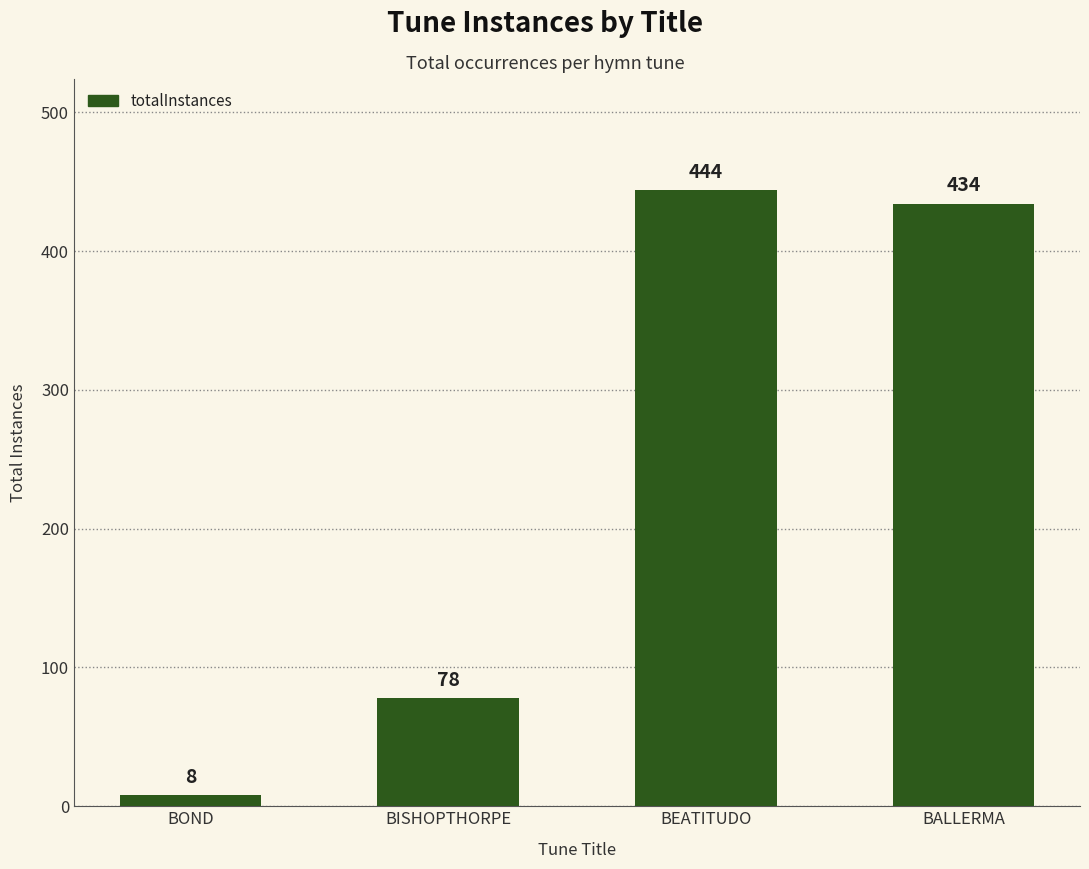

The value at BEATITUDO is 684. True or false?

False